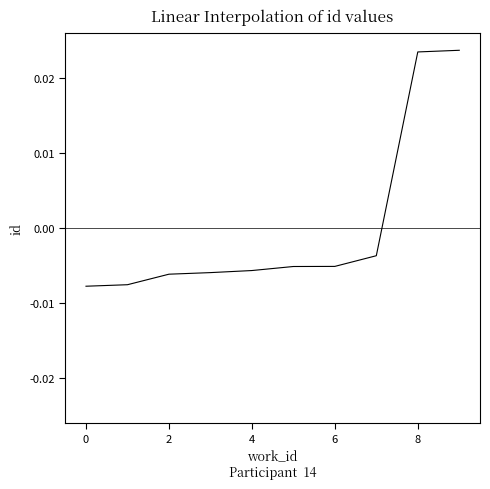

True or false: there are more than 1 points higher than both neighbors.

False